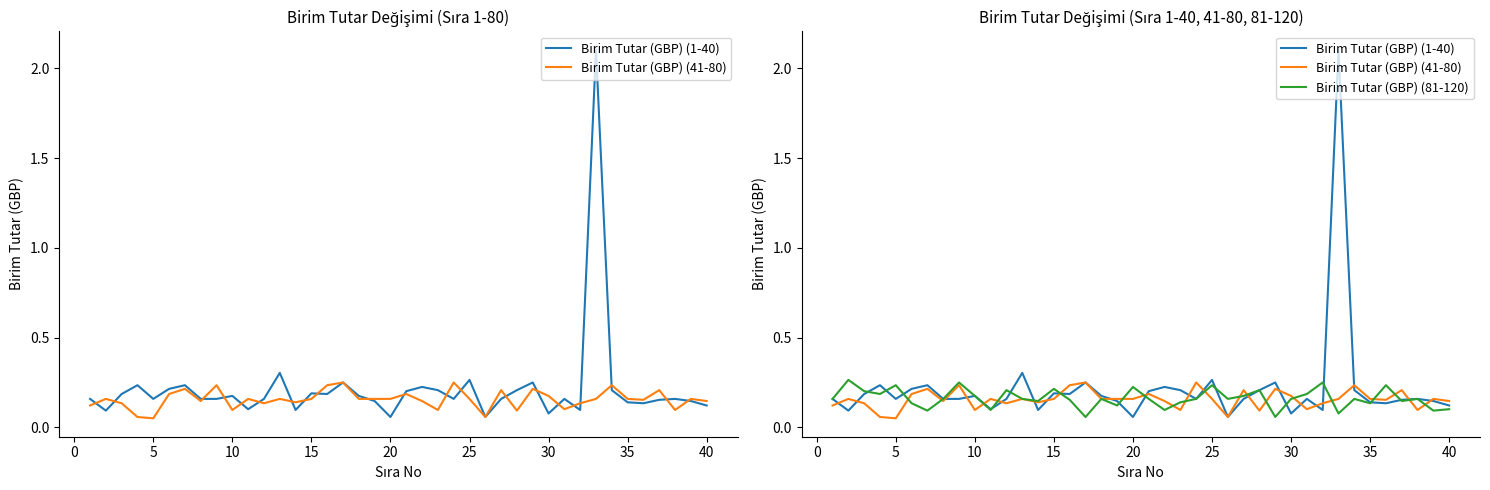

How many times do Birim Tutar (GBP) (1-40) and Birim Tutar (GBP) (81-120) cross each other?

14